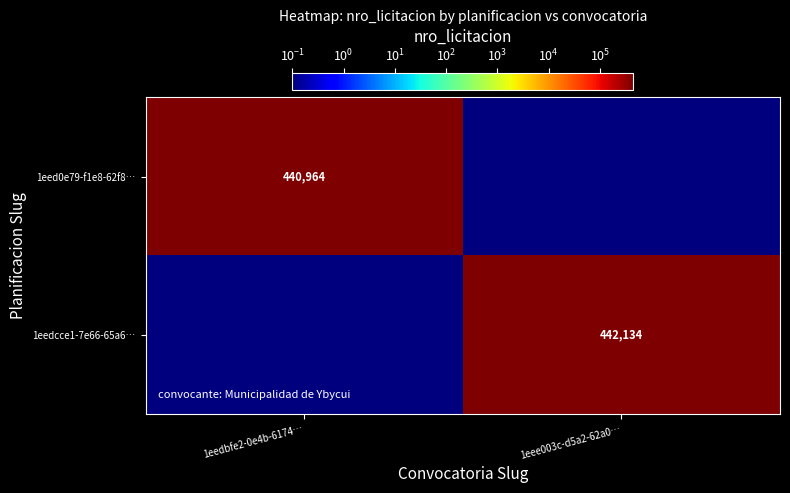

What is the difference between the highest and lowest values at 1eedbfe2-0e4b-6174…?

440963.9